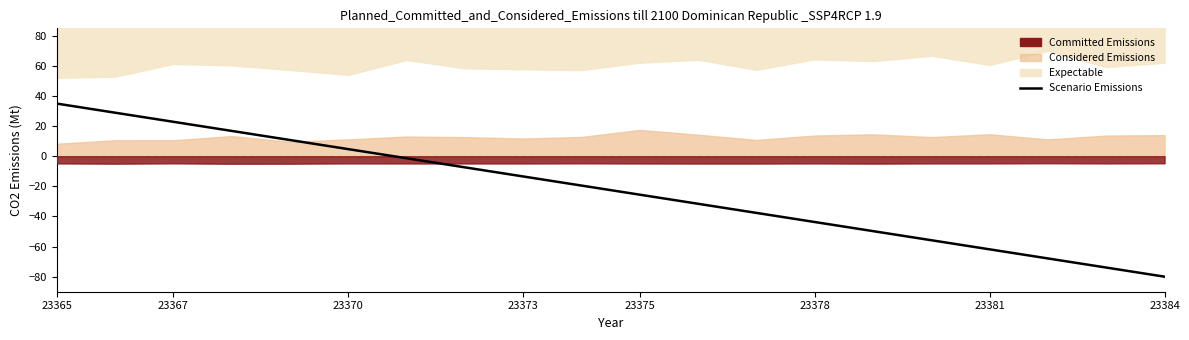

What is the value of the 18th point from the left?

-67.9